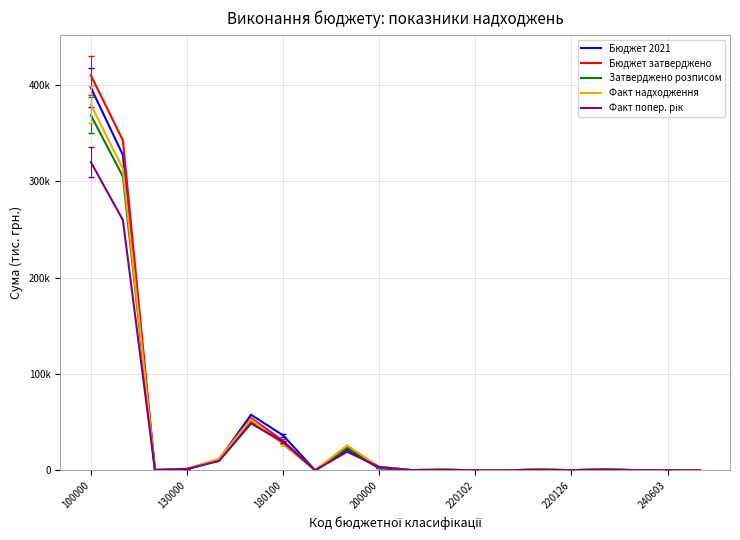

Which series has the largest total across all categories?

Бюджет затверджено